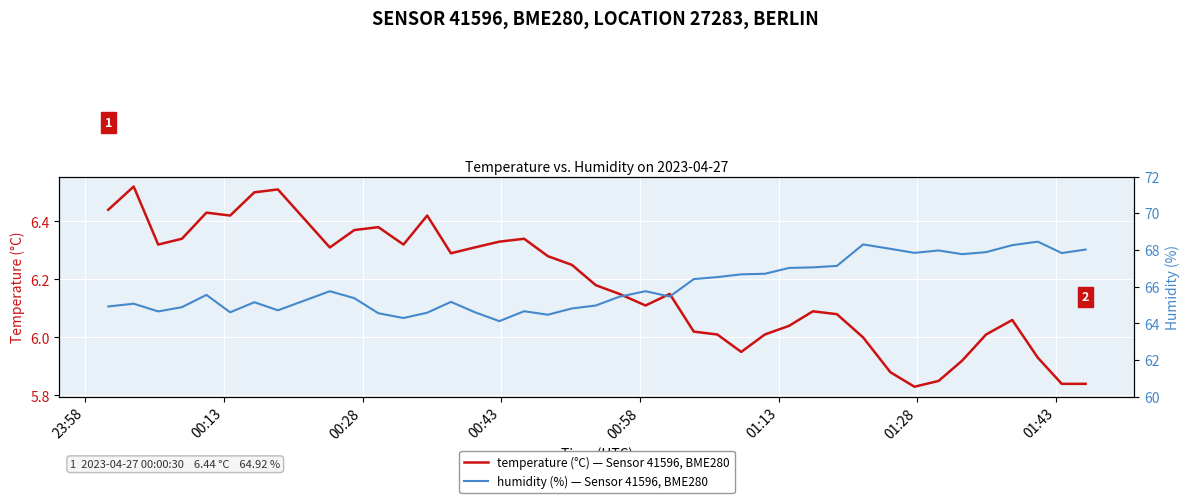

True or false: temperature (°C) — Sensor 41596, BME280 and humidity (%) — Sensor 41596, BME280 cross at least once.

False